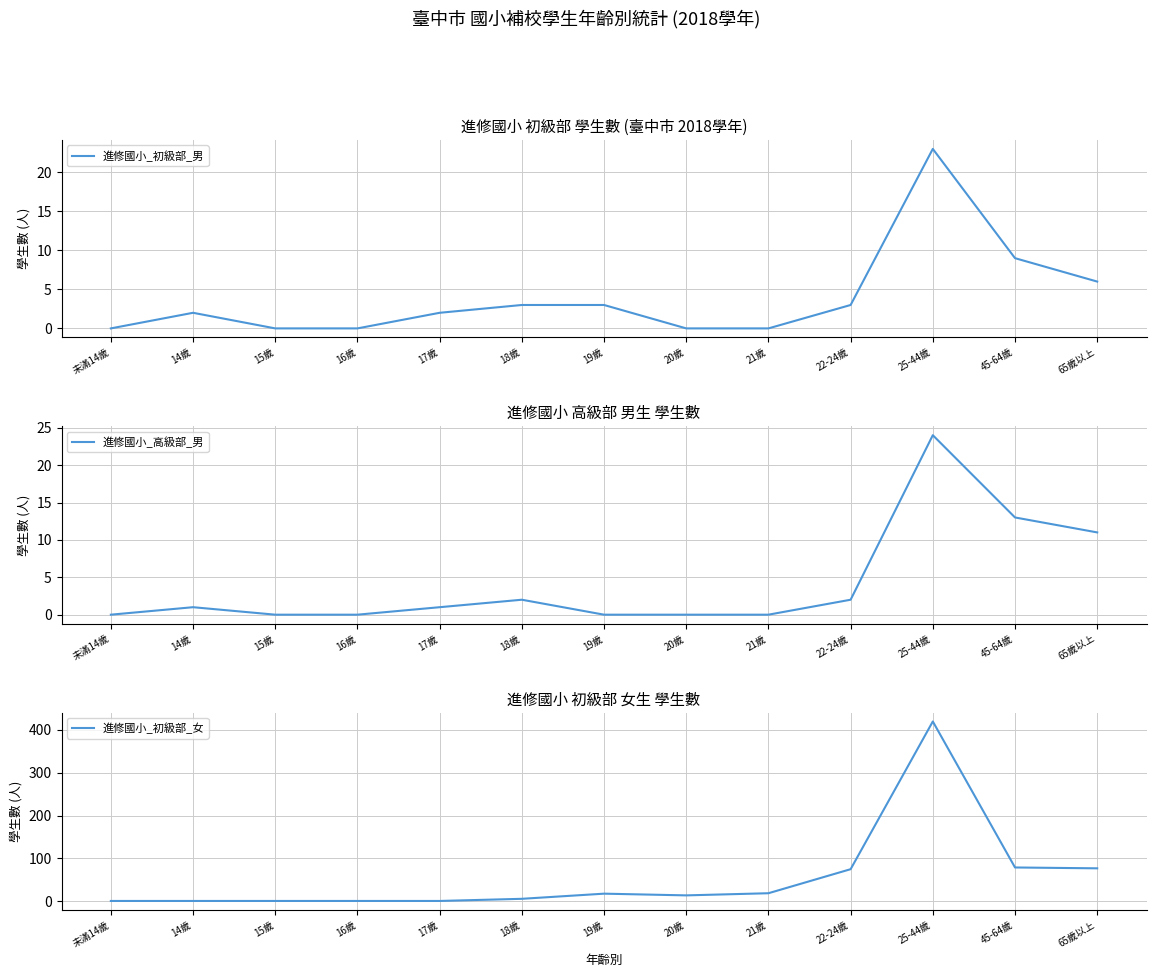

How many categories are shown in the chart?

13